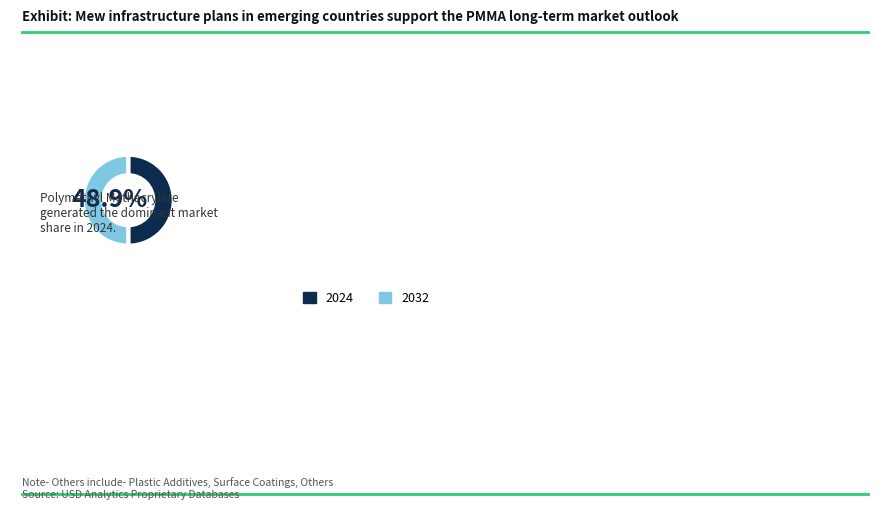

Is 28 the majority of the pie?

No